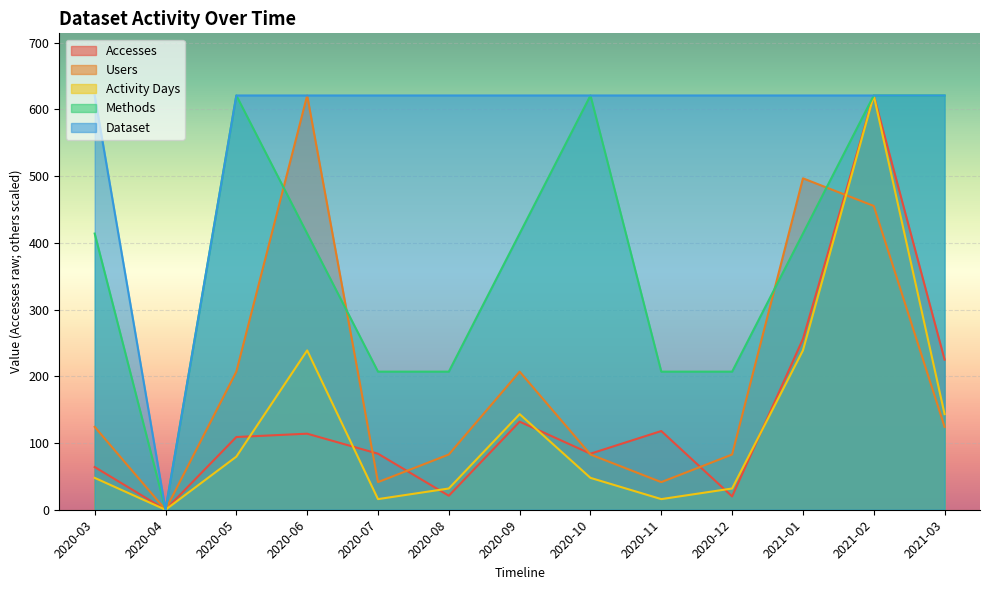

What position from the left is 2020-11?

9